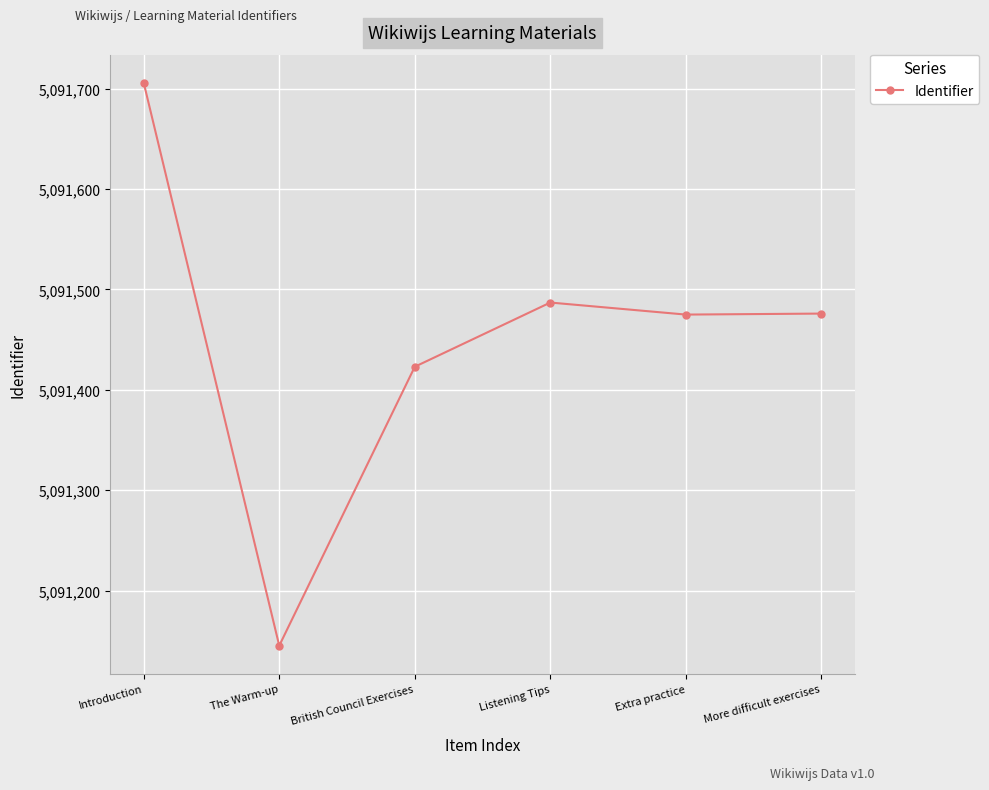

What position from the right is The Warm-up?

5